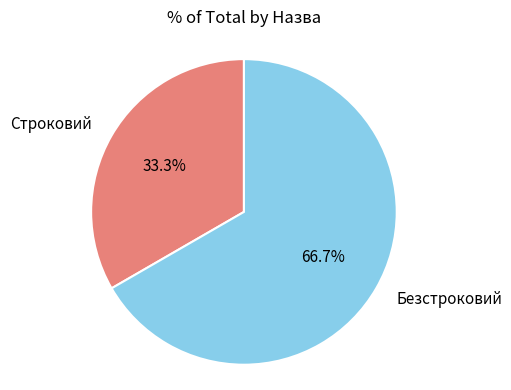

What is the ratio of the value at Безстроковий to the value at Строковий?

2.0